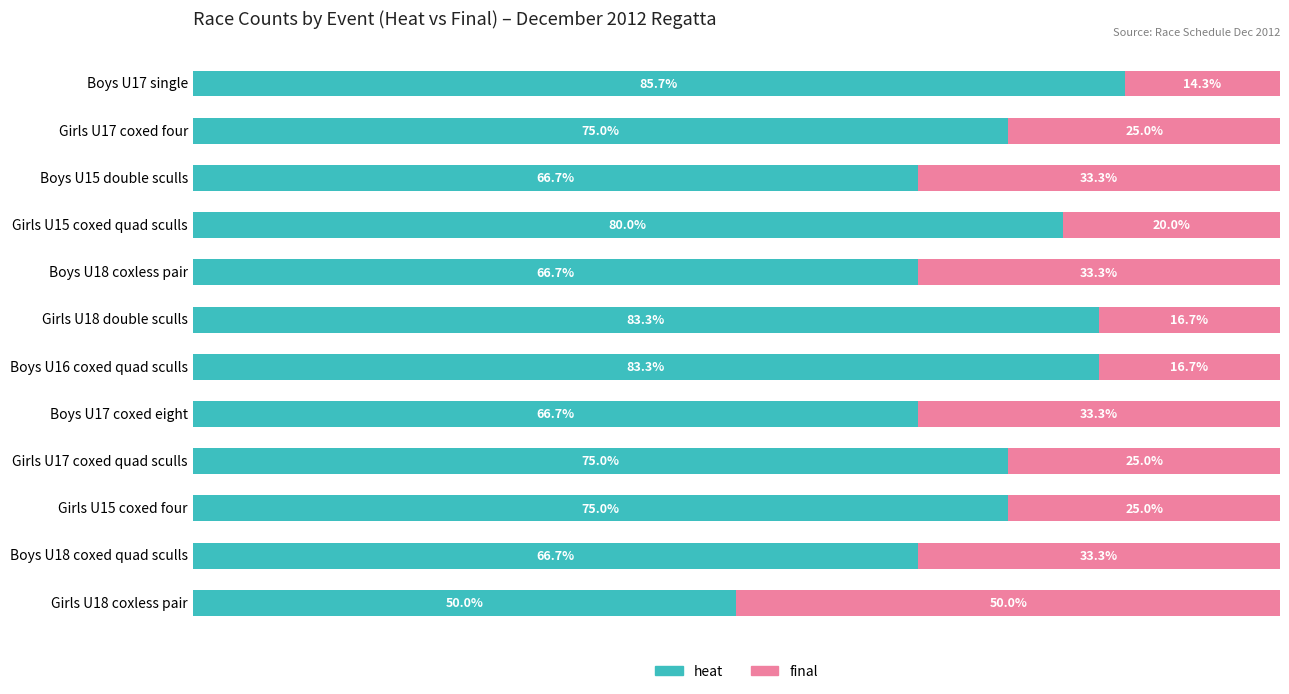

Which category has the lowest value in the heat series?

Girls U18 coxless pair